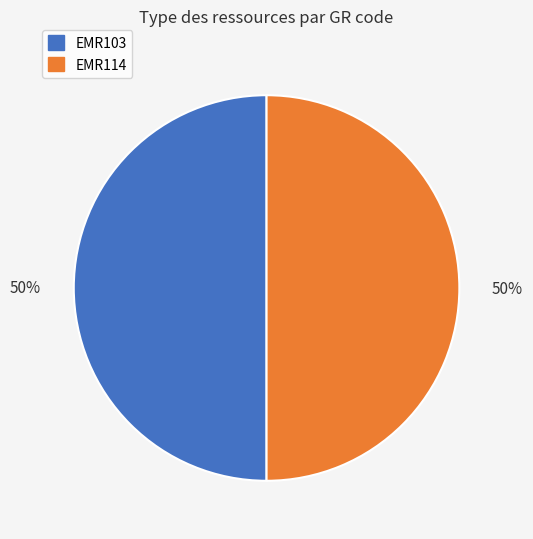

What percentage is the EMR103 slice, to the nearest percent?

50%